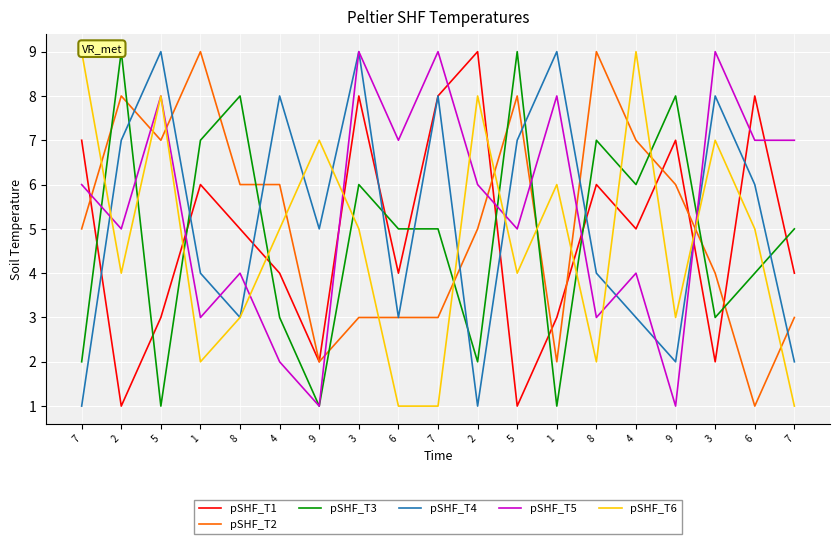

What is the average value of the pSHF_T6 series?

5